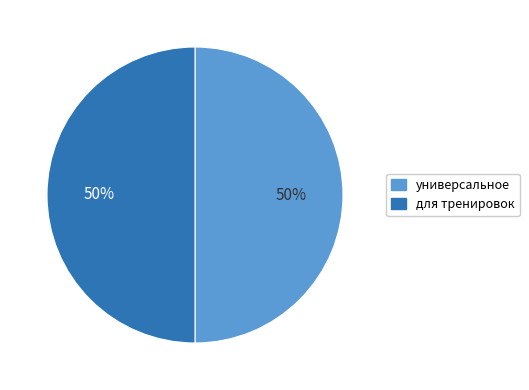

True or false: универсальное accounts for 50% of the total.

True